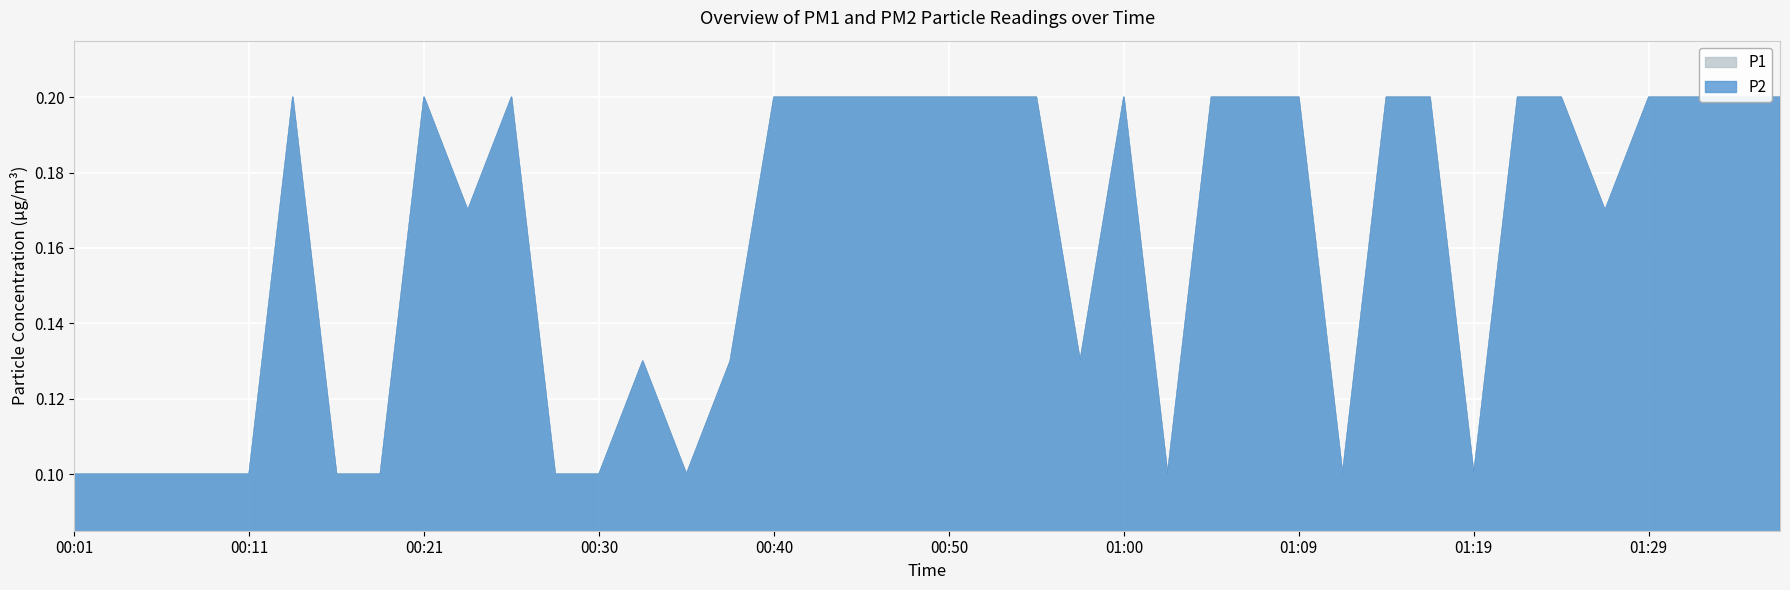

What is the difference between the second highest and second lowest values in the P2 series?

0.1